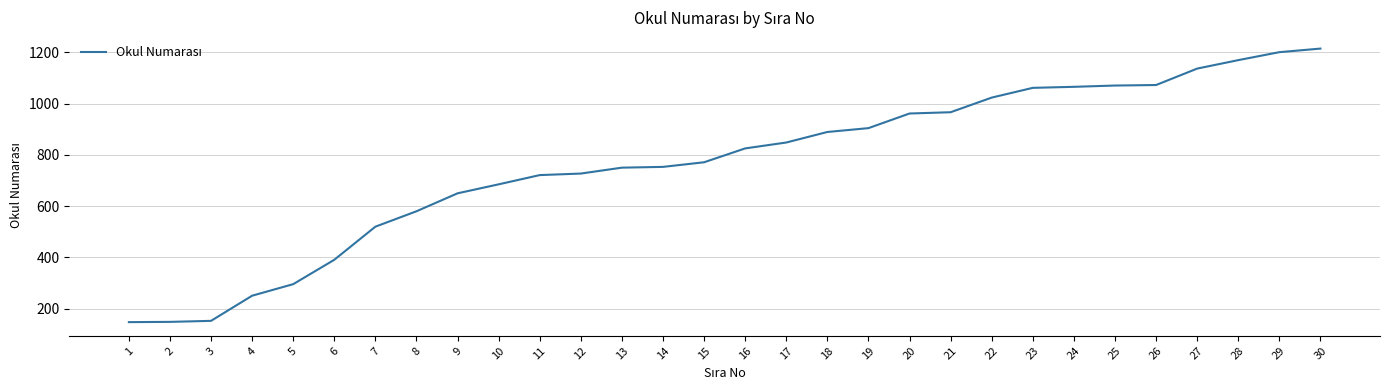

Is this an area chart (filled region under the line)?

No